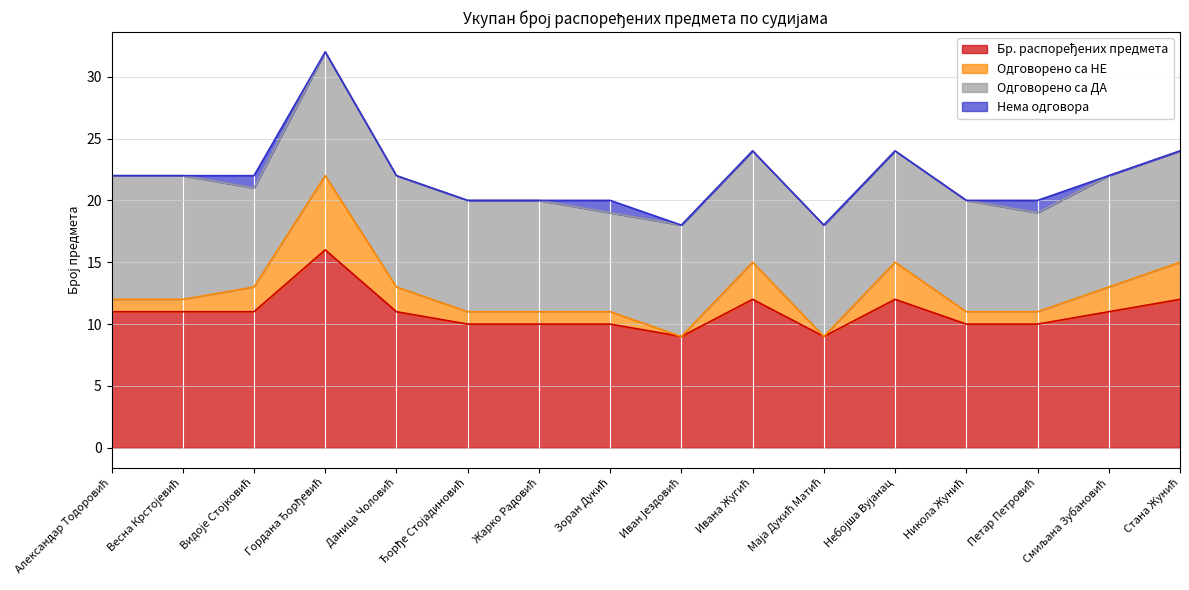

At which label is Одговорено са НЕ closest to 15?

Ивана Жугић